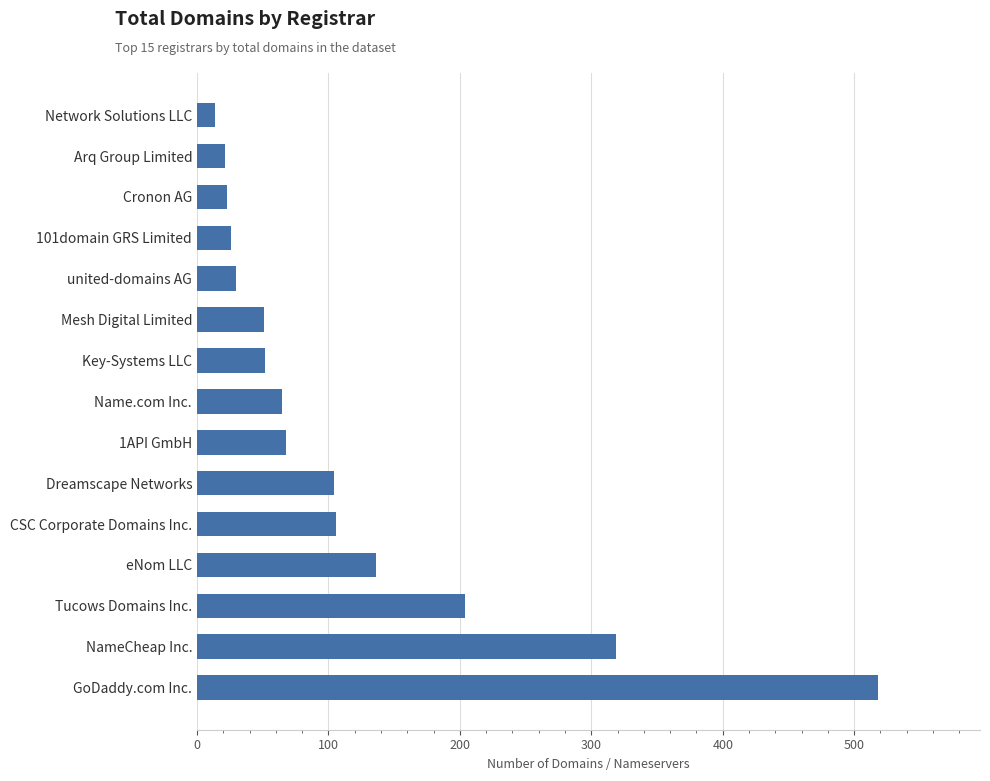

What is the sum of all values?

1737